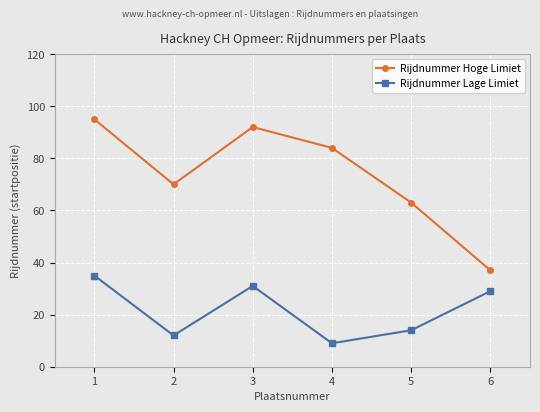

Rank the series at 3 from highest to lowest value.

Rijdnummer Hoge Limiet, Rijdnummer Lage Limiet